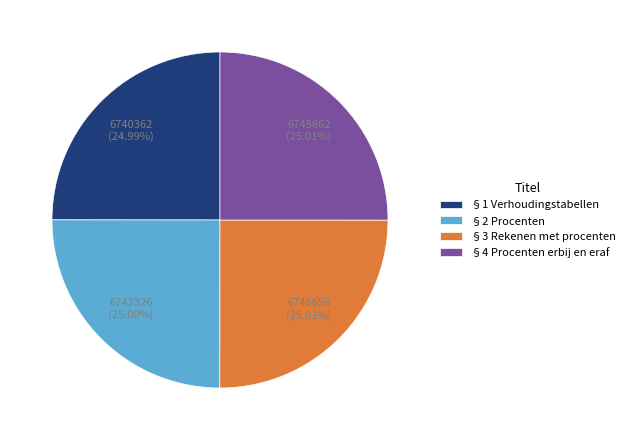

To the nearest percent, what is the combined percentage of §2 Procenten and §1 Verhoudingstabellen?

50%